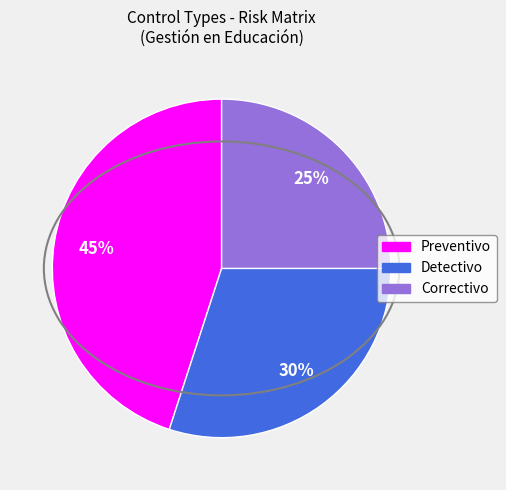

How many slices are in this pie chart?

3